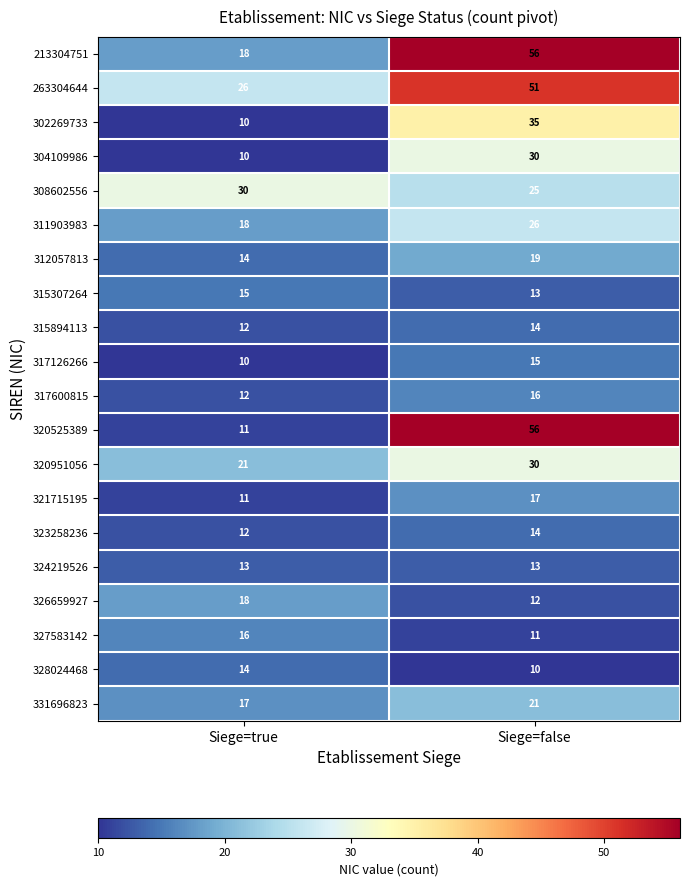

What is the total value across all series at Siege=false?

484